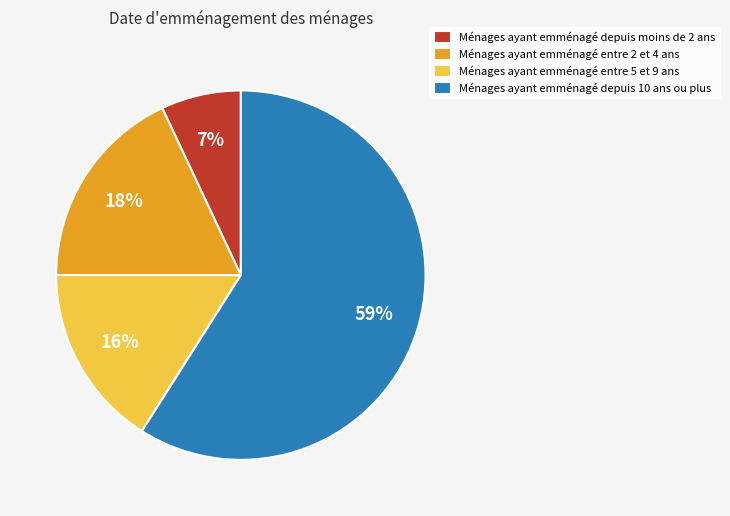

Approximately how many times larger is the value at Ménages ayant emménagé entre 5 et 9 ans compared to Ménages ayant emménagé depuis moins de 2 ans?

2.3